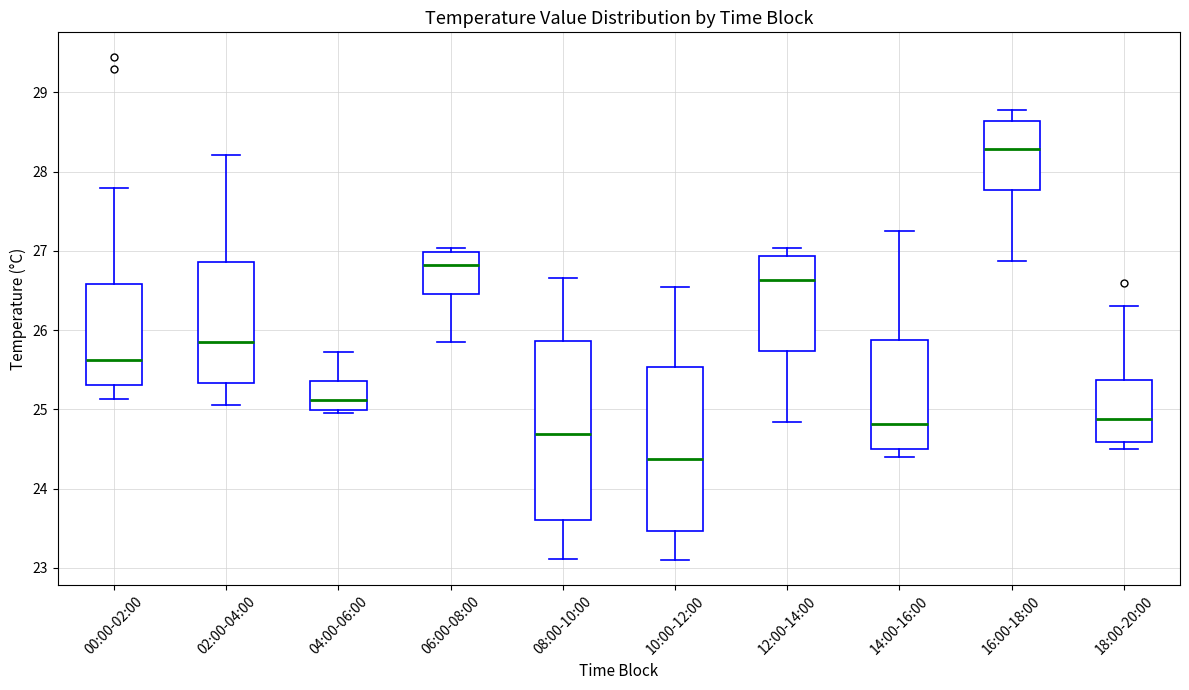

Which box is the tallest, from its lower edge to its upper edge?

08:00-10:00